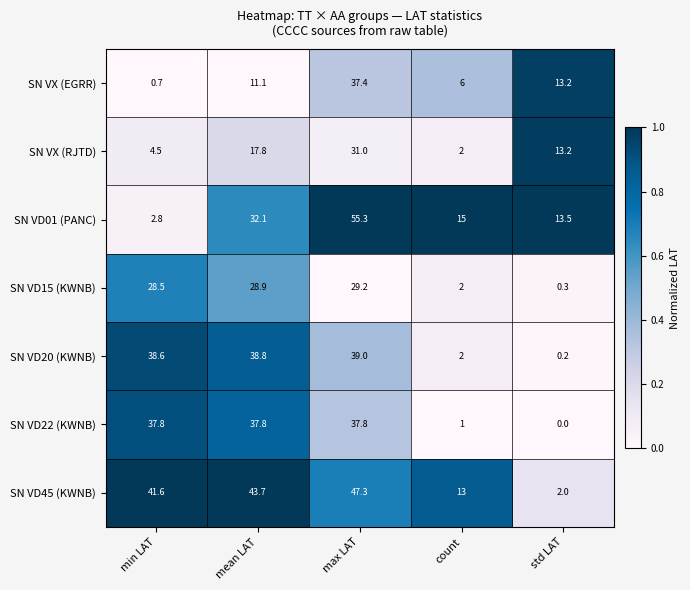

How many distinct data groups are displayed?

7